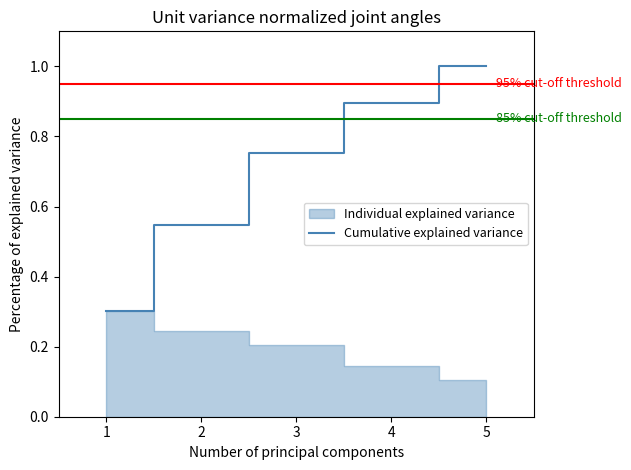

How many lines are shown in the chart?

1